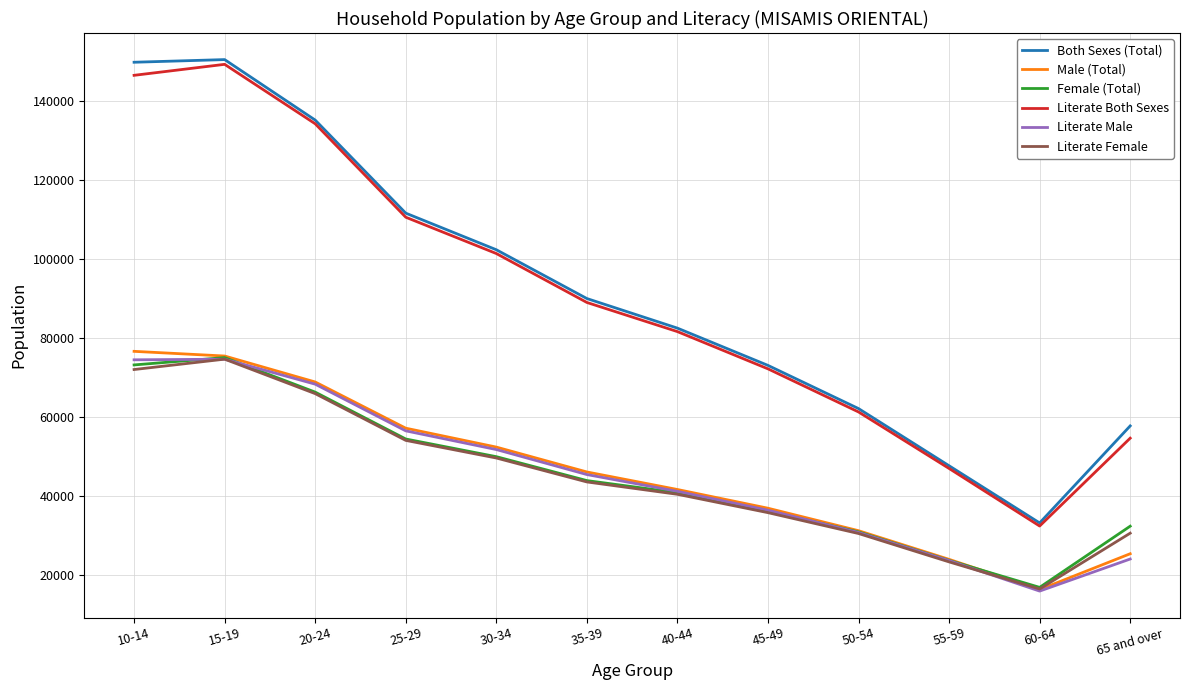

Which series changed the most between 10-14 and 60-64?

Both Sexes (Total)